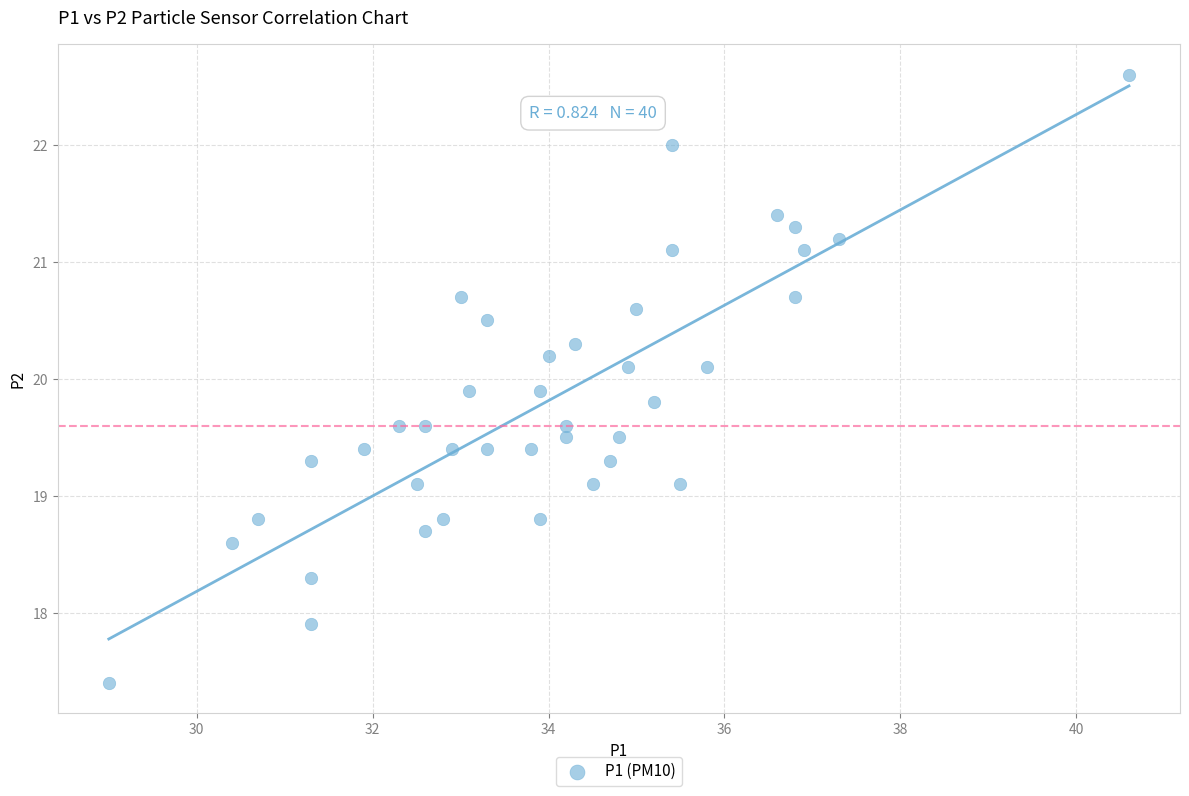

What is the range of Y values (max minus min)?

5.2